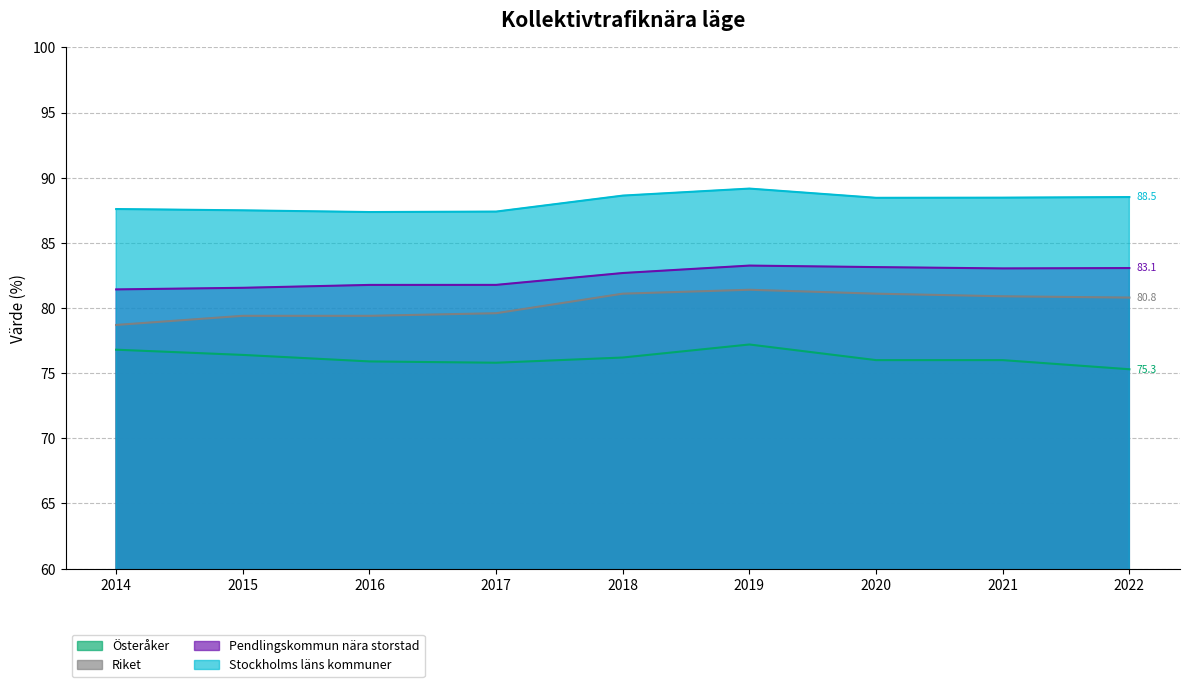

At which label does Riket first exceed 80?

2018